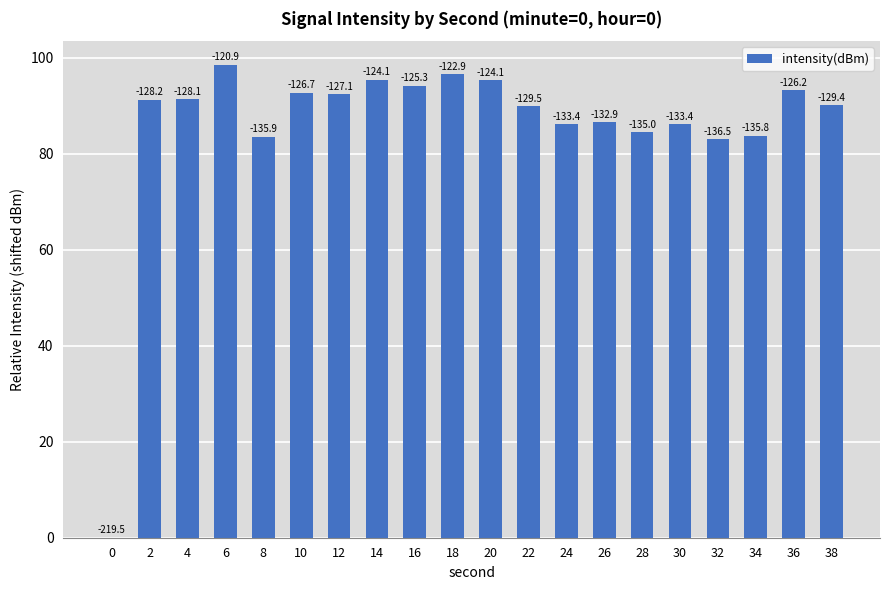

What is the average value?

85.8